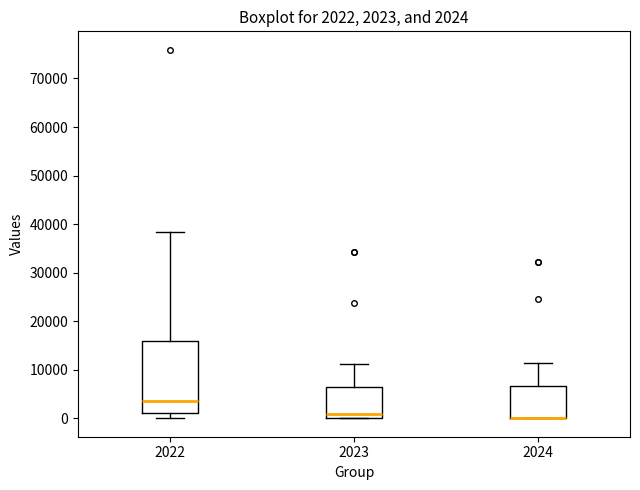

Comparing the boxes themselves (not the whiskers), which one is the tallest?

2022